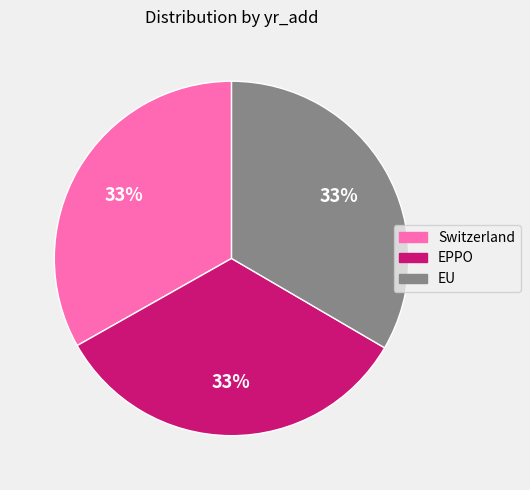

Does EU account for over 50% of the chart?

No